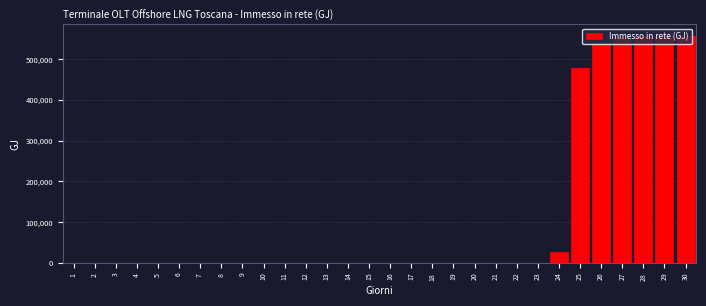

What is the maximum value shown in the chart?

558013.2